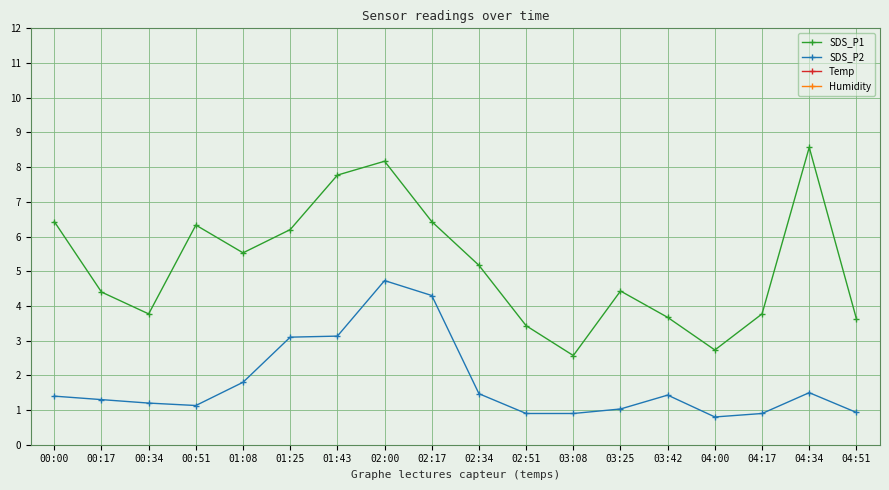

Between 01:08 and 04:17, which series saw the biggest shift?

SDS_P1